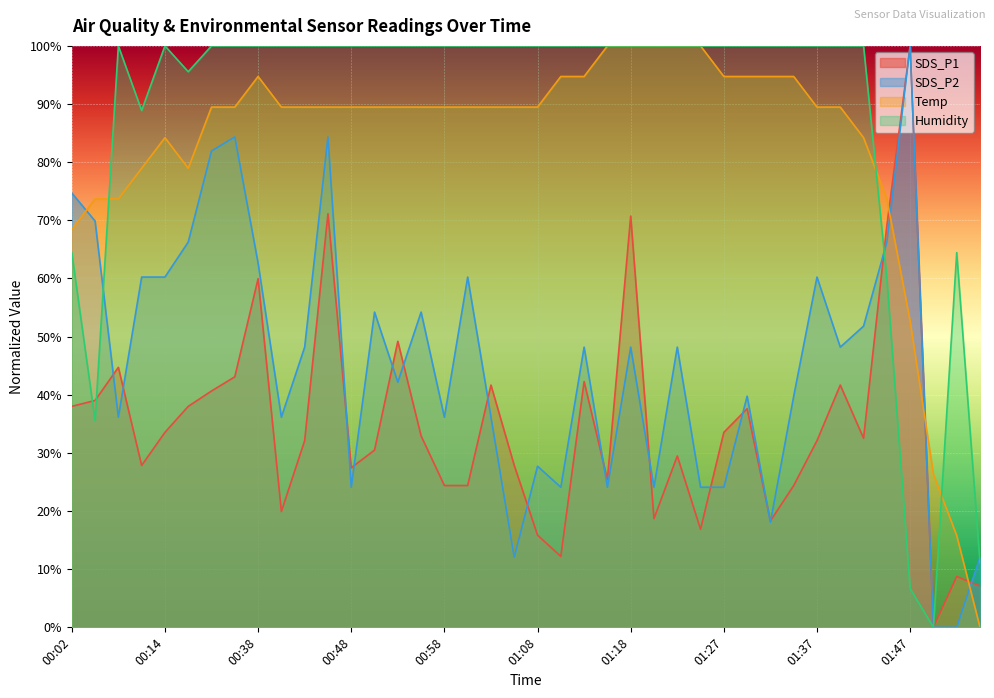

Which label corresponds to the smallest value in the chart?

01:49